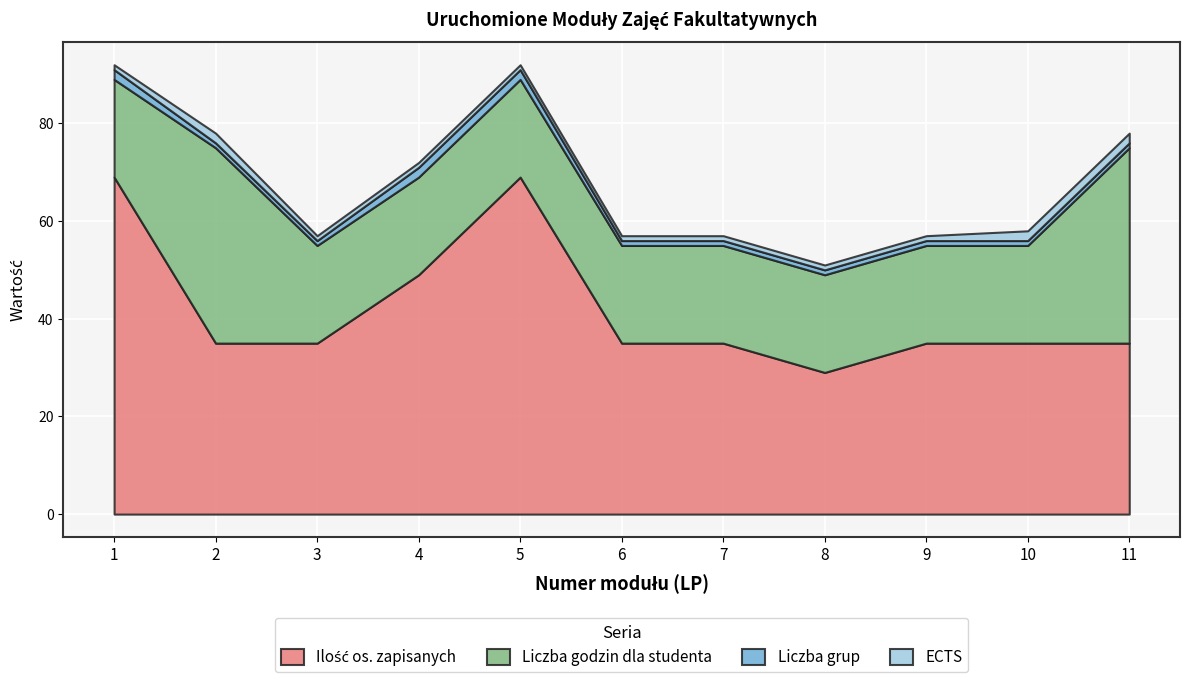

Which series ends up on top after the final intersection of ECTS and Liczba grup?

ECTS